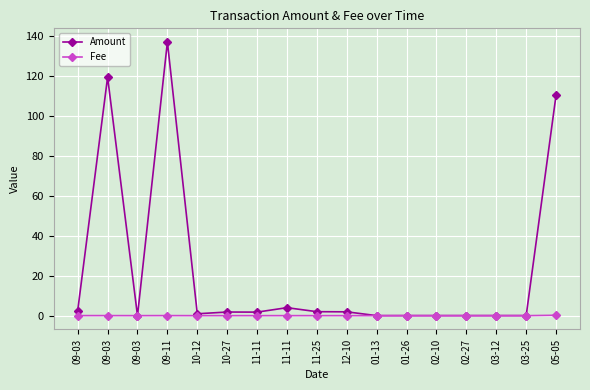

The value of Fee at 03-25 is 0.0. True or false?

True